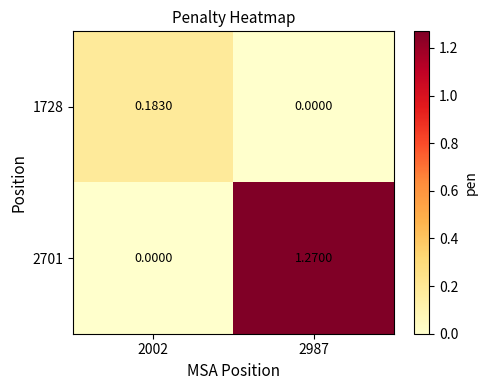

How many data points in 2701 are less than 1?

1